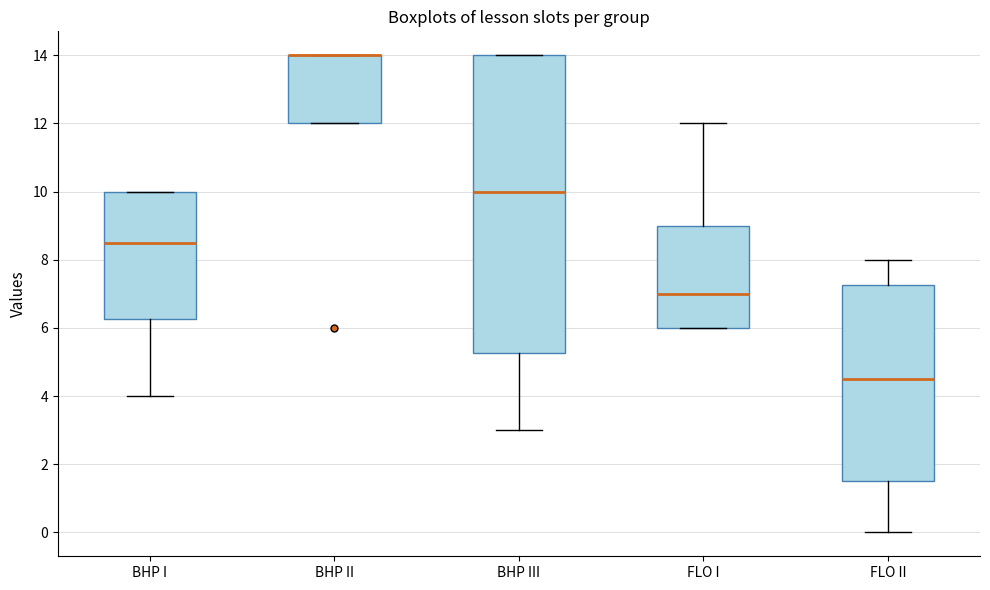

Reading left to right, transcribe this box plot: for each box, give where its median line is, the range the box spans, and where its two whiskers end, as read against the y-axis. The values are not printed on the chart, so give them approximately, as read against the axis.

BHP I: median 8.6, box 6.2 to 10.0, whiskers 4.0 to 10.0
BHP II: median 14.0 (drawn on the box's upper edge), box 12.0 to 14.0, whiskers 12.0 to 14.0
BHP III: median 10.0, box 5.2 to 14.0, whiskers 3.0 to 14.0
FLO I: median 7.0, box 6.0 to 9.0, whiskers 6.0 to 12.0
FLO II: median 4.6, box 1.6 to 7.2, whiskers 0.0 to 8.0